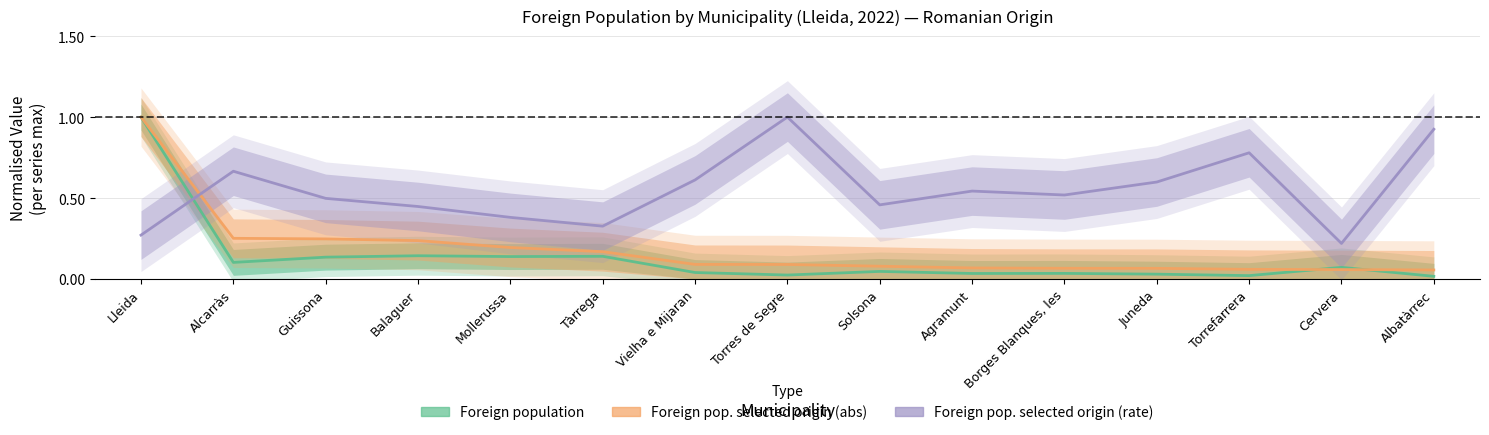

What are all the series names shown in the legend?

Foreign population, Foreign pop. selected origin (abs), Foreign pop. selected origin (rate)